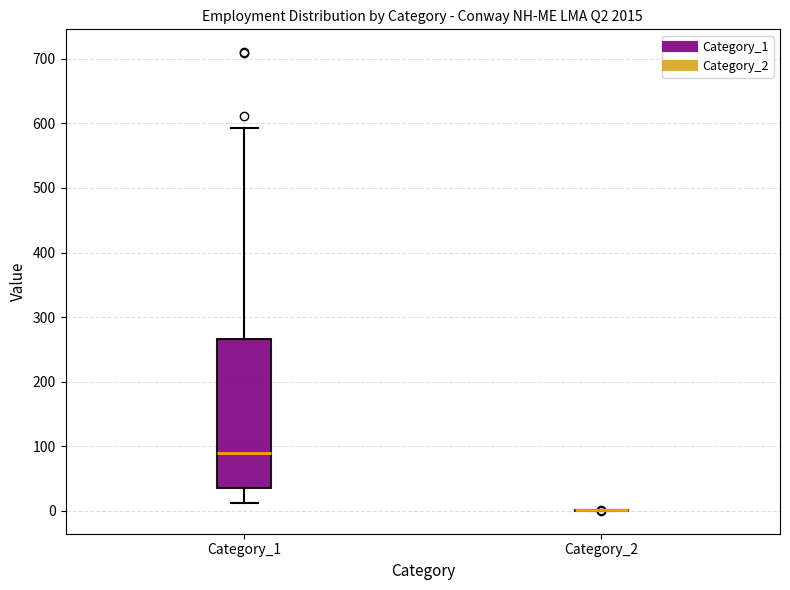

Comparing the boxes themselves (not the whiskers), which one is the tallest?

Category_1